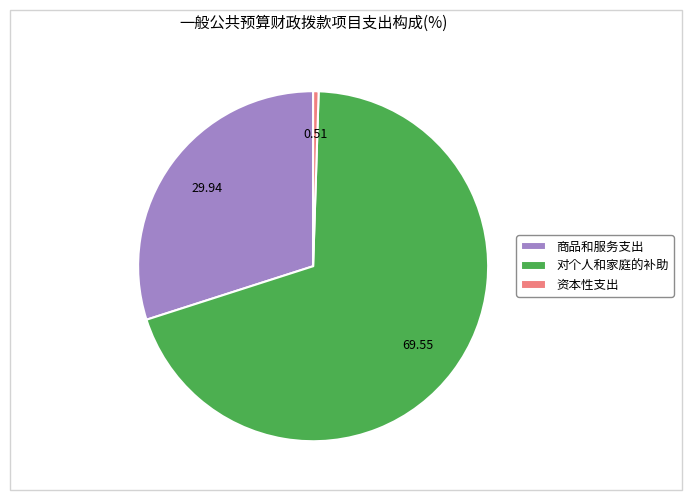

How many slices are in this pie chart?

3